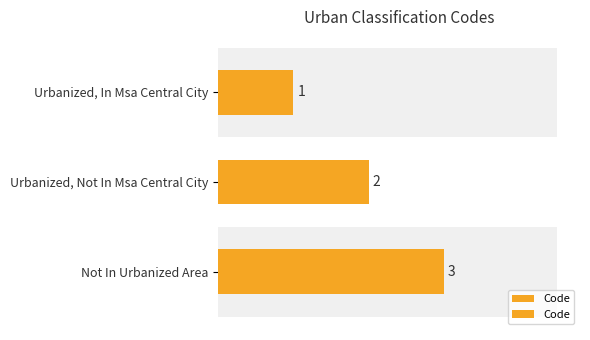

Are the bars horizontal?

Yes